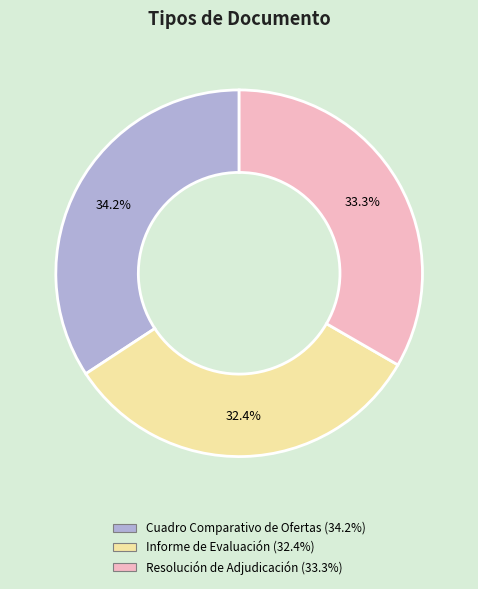

To the nearest percent, what is the combined percentage of Cuadro Comparativo de Ofertas and Resolución de Adjudicación?

68%